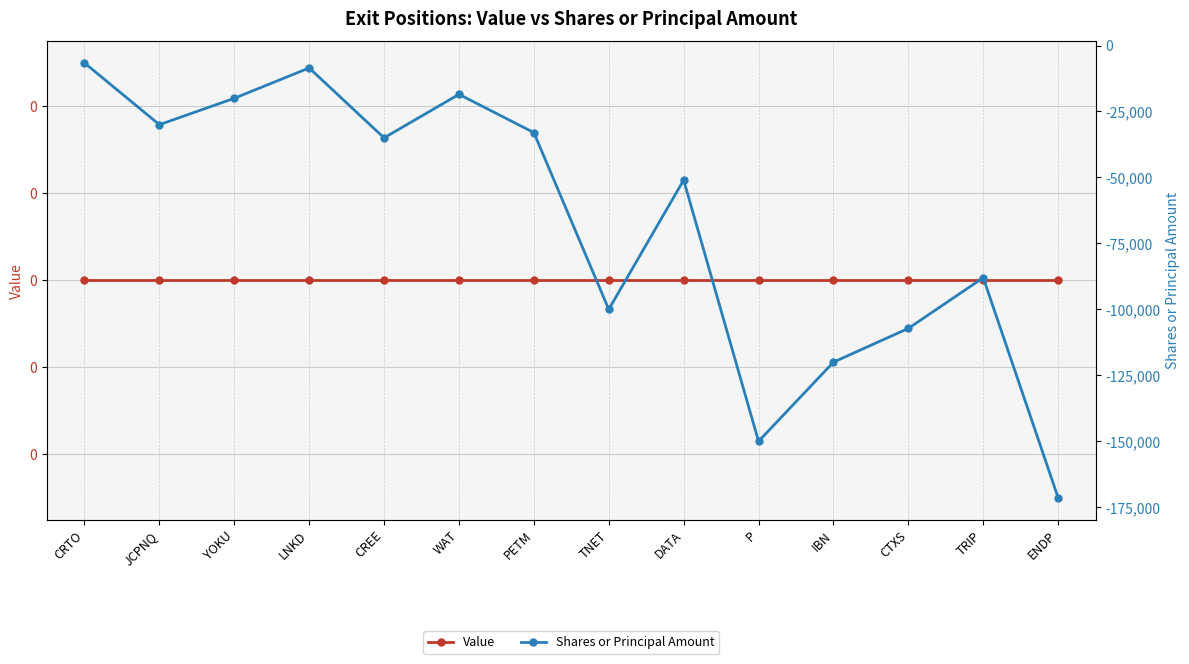

At which category does Shares or Principal Amount reach its first local peak?

LNKD